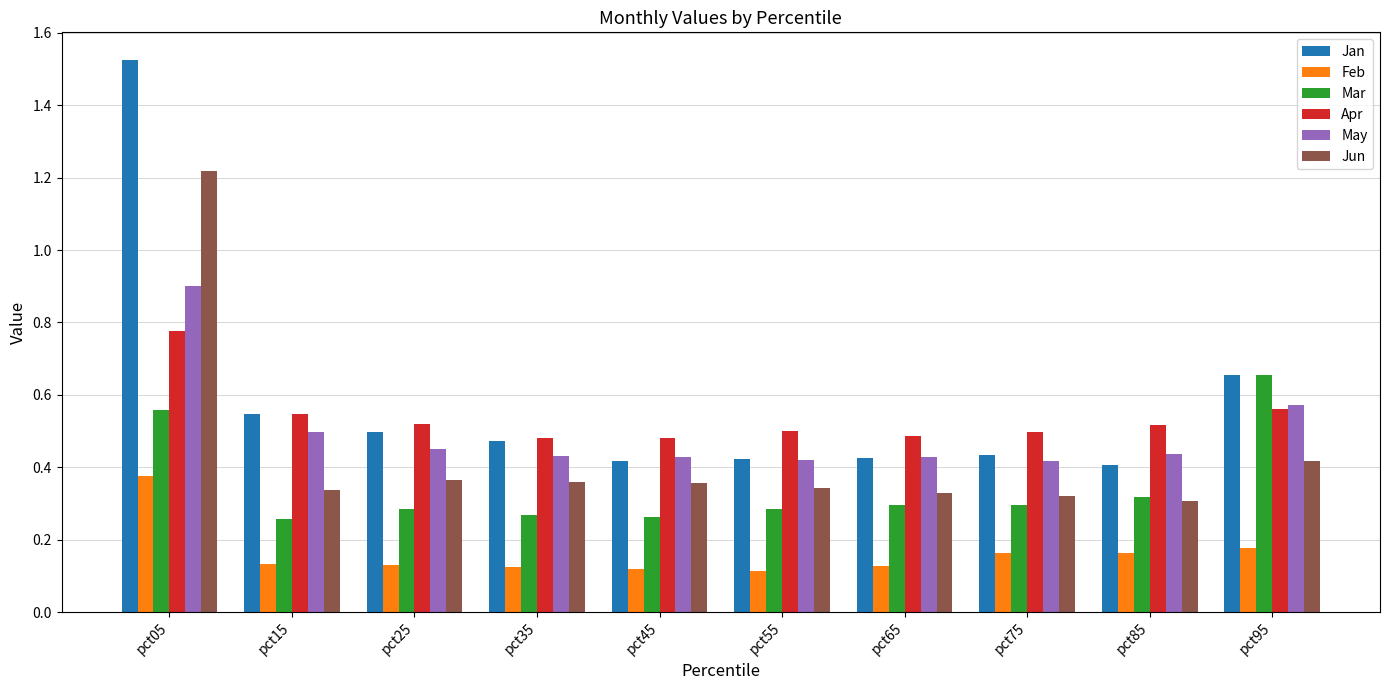

Rank the series by their maximum value, from lowest to highest.

Feb, Mar, Apr, May, Jun, Jan